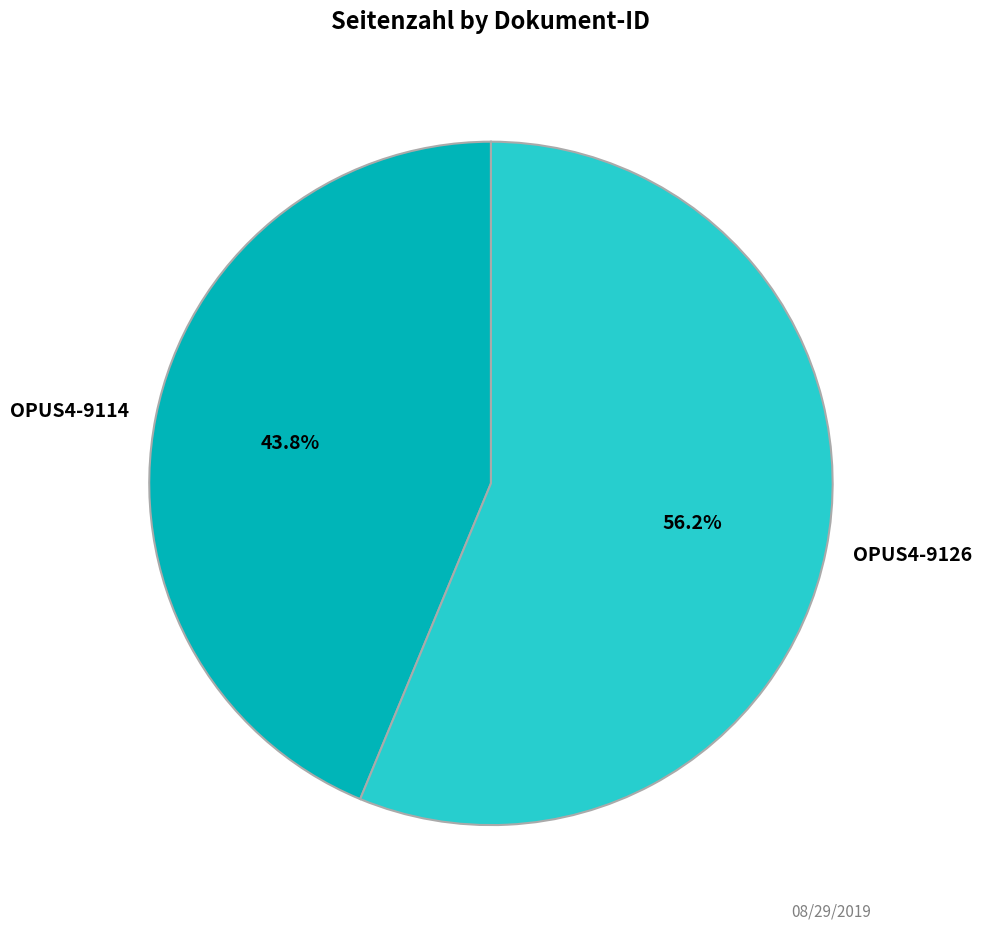

Is it true that OPUS4-9126 is 42% of the pie?

False